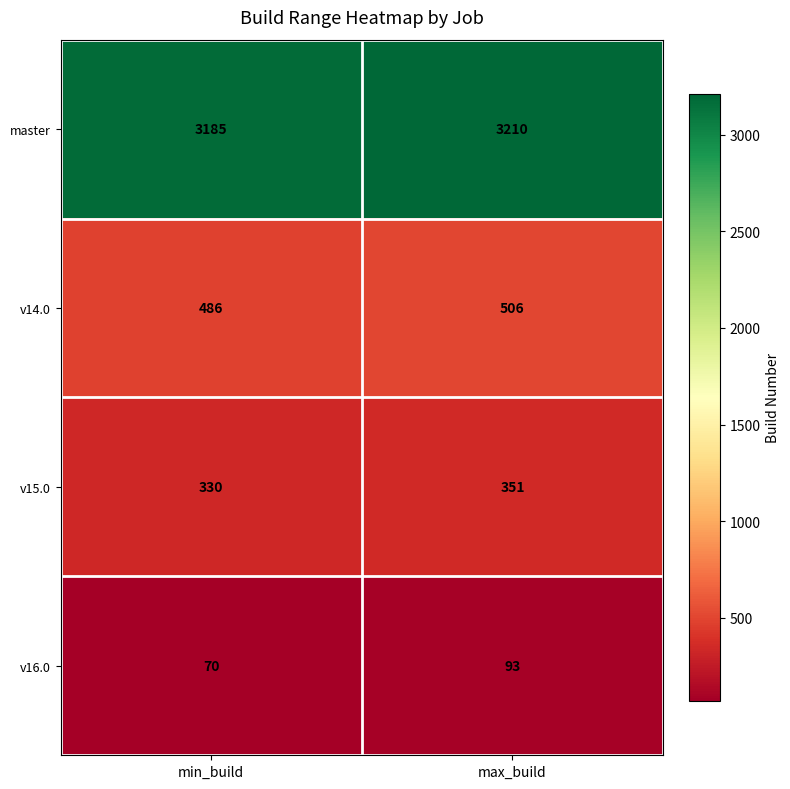

Count the number of categories in the chart.

2